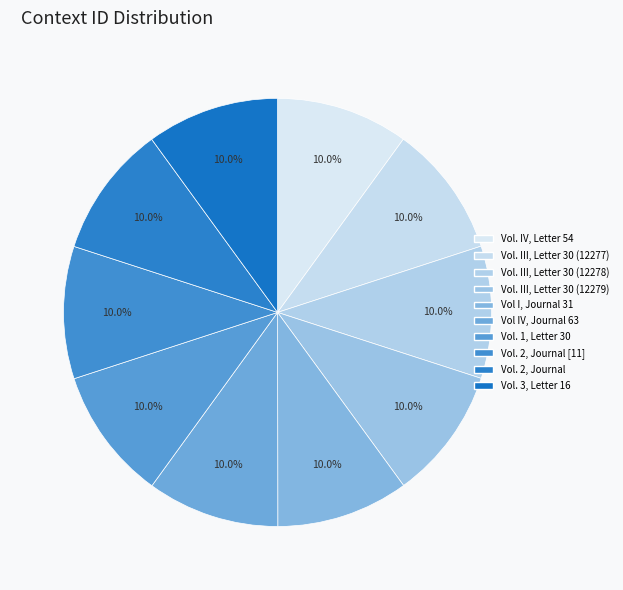

How many slices are in this pie chart?

10